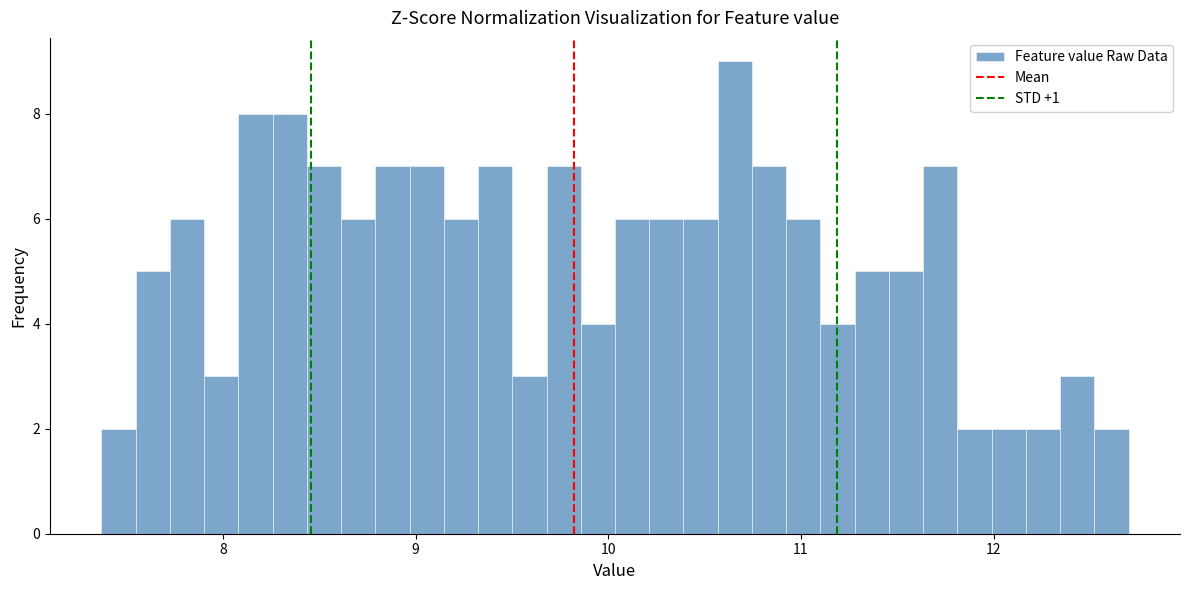

Read against the x-axis, roughly where is the centre of the tallest bar?

10.7